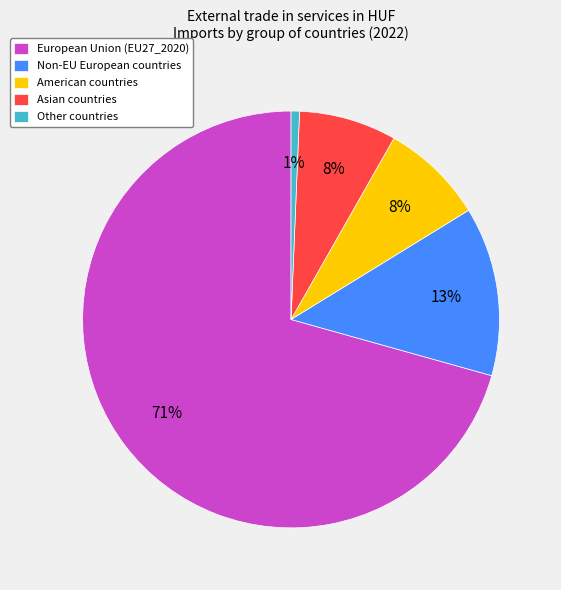

How many segments does this pie chart have?

5